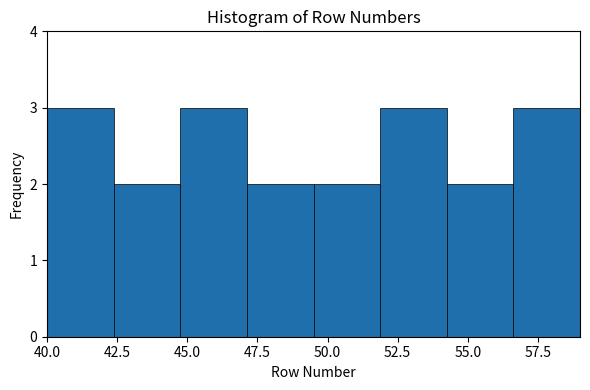

Reading left to right, transcribe this chart: for each bar, give the range it covers on the x-axis and its height. Neither the bar edges nor the heights are printed on the chart, so give them approximately, as read against the axes.

40.0 to 42.5: 3
42.5 to 45.0: 2
45.0 to 47.0: 3
47.0 to 49.5: 2
49.5 to 52.0: 2
52.0 to 54.5: 3
54.5 to 56.5: 2
56.5 to 59.0: 3